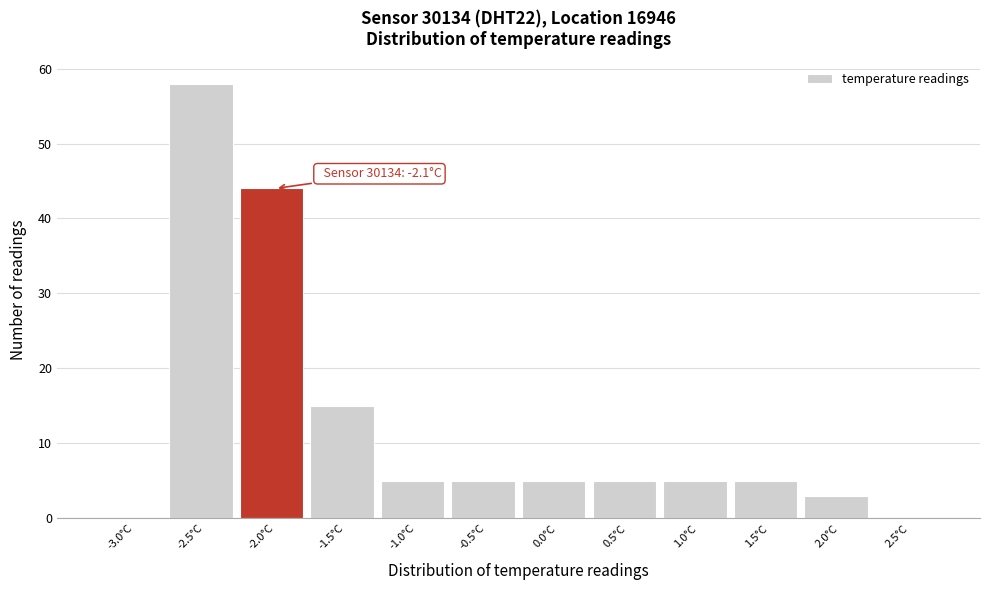

Reading right to left, list all the values displayed in this chart.

2.5°C=0	2.0°C=3	1.5°C=5	1.0°C=5	0.5°C=5	0.0°C=5	-0.5°C=5	-1.0°C=5	-1.5°C=15	-2.0°C=44	-2.5°C=58	-3.0°C=0